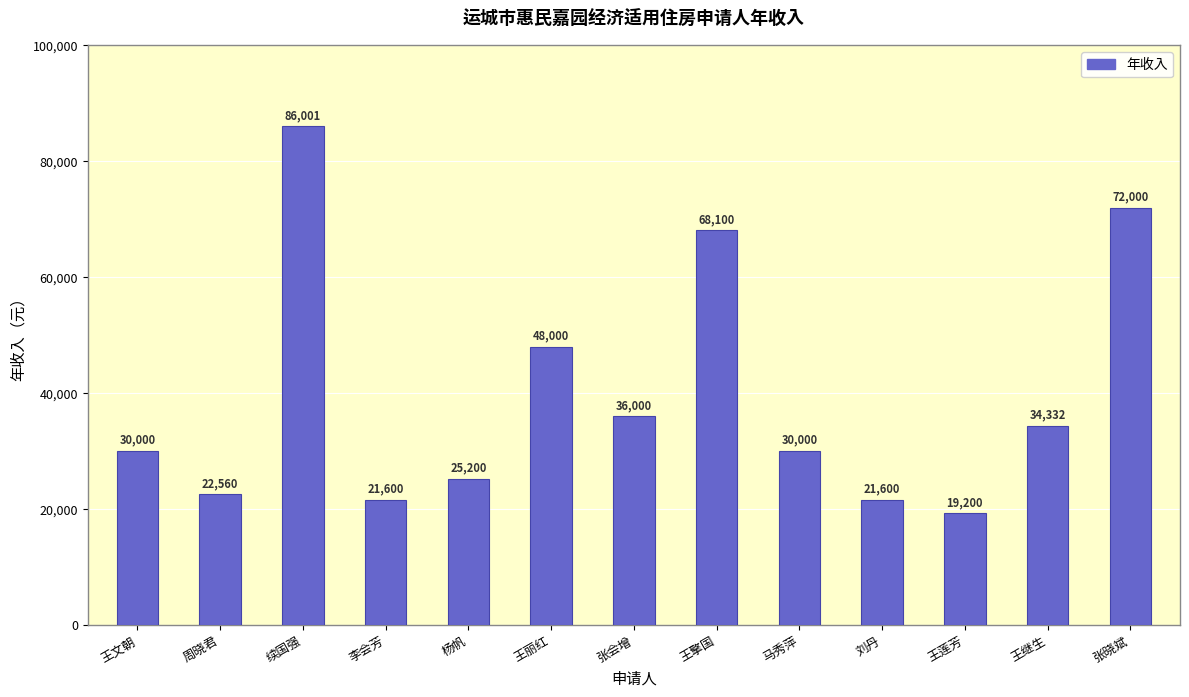

The chart shows a value of 30000 at 马秀萍. True or false?

True